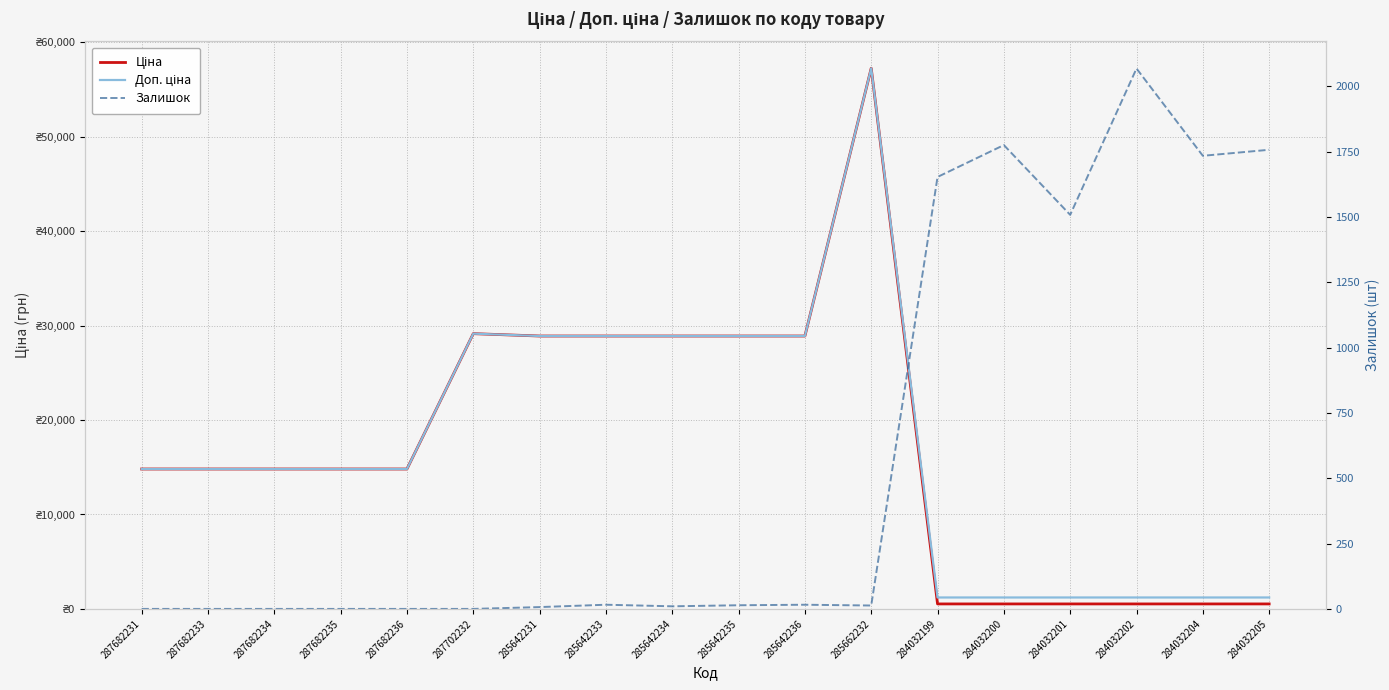

At which category is the sum across all series the highest?

285662232